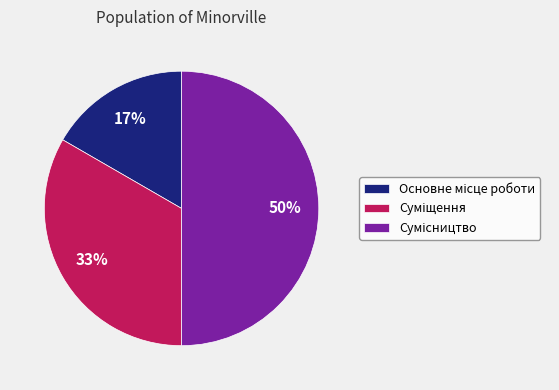

To the nearest percent, what is the difference between the largest and smallest slice percentages?

33%